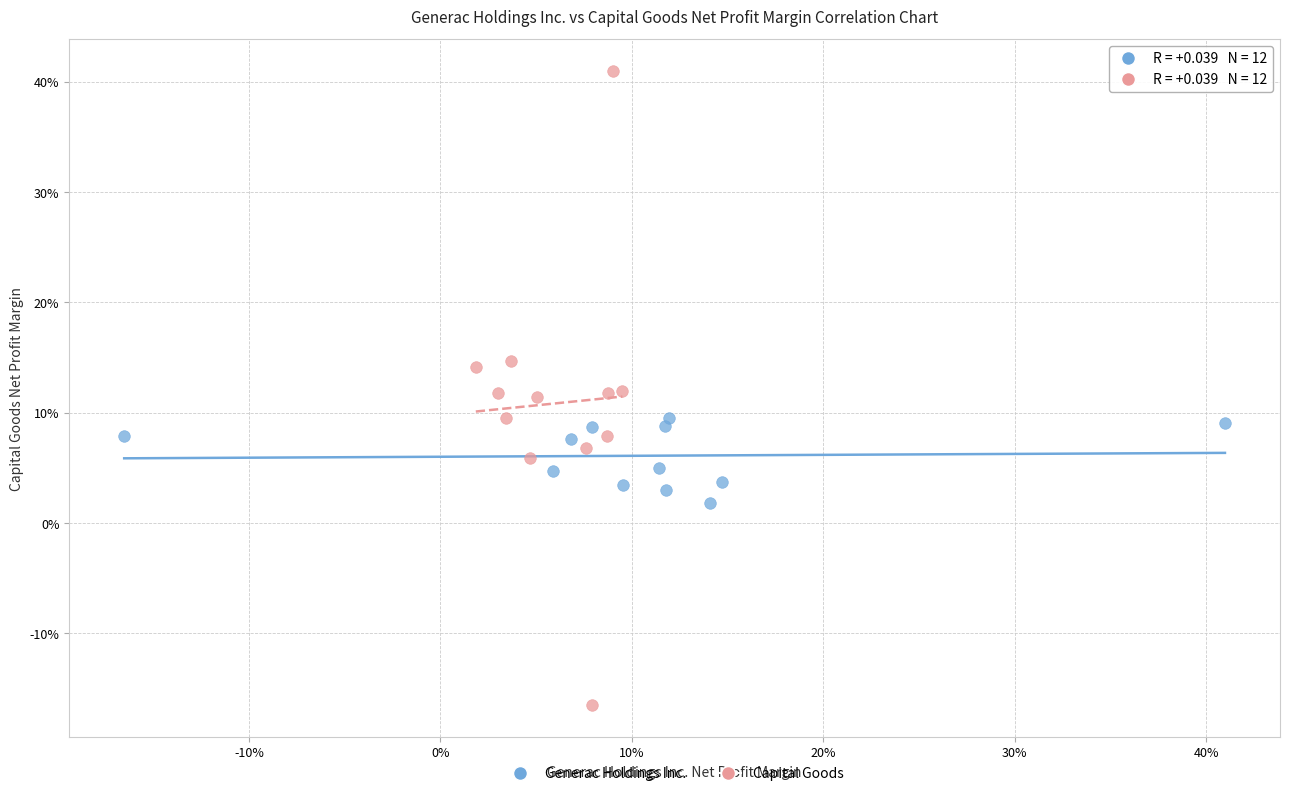

What are all the series names shown in the legend?

Generac Holdings Inc., Capital Goods